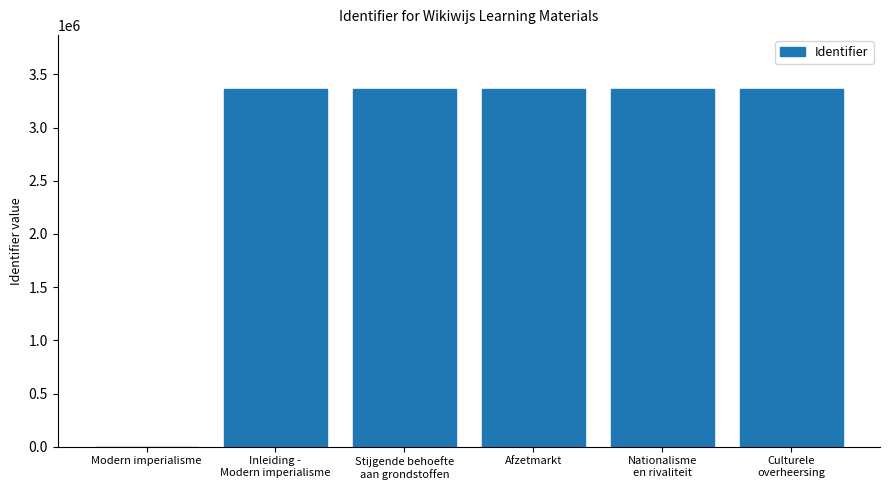

Is it true that the value at Modern imperialisme is 1968584?

False